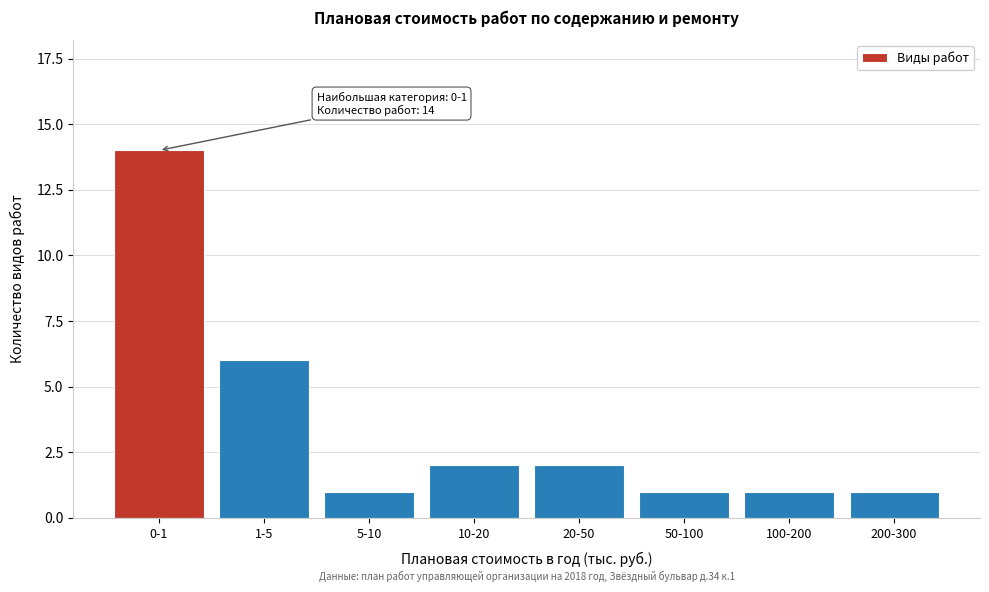

Reading left to right, what are all the values shown in this chart?

14	6	1	2	2	1	1	1